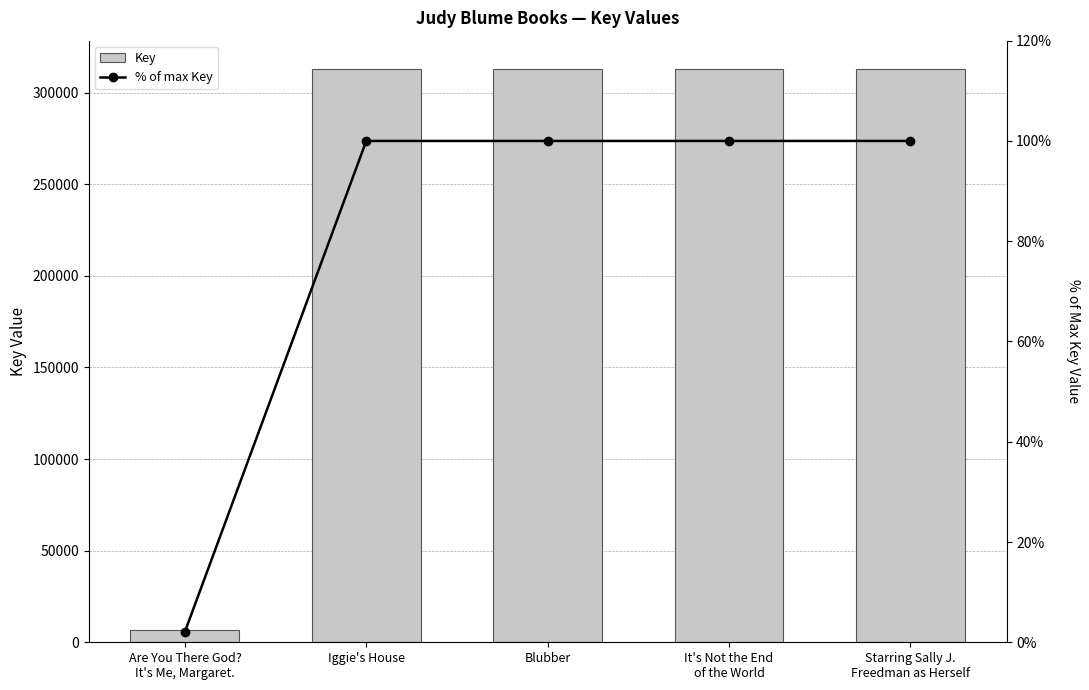

Reading left to right, transcribe all the data shown in this chart.

Key: 6576.0	312735.0	312729.0	312737.0	312743.0
% of max Key: 2.1	100.0	100.0	100.0	100.0